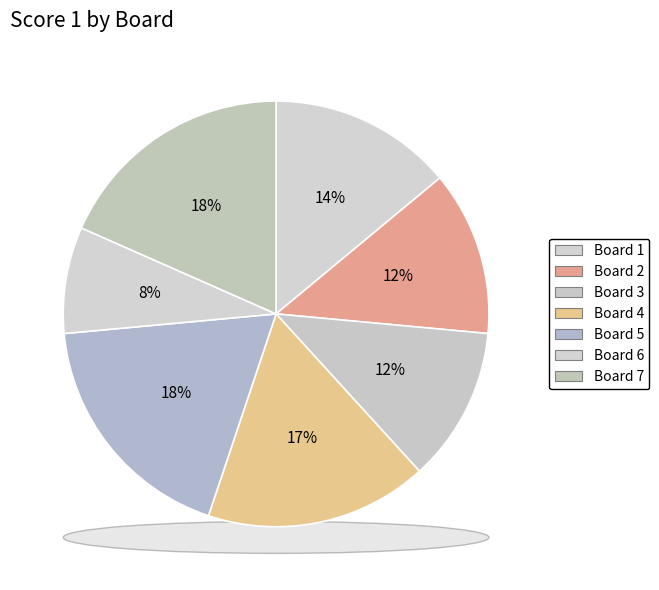

To the nearest percent, what is the average slice percentage?

14%